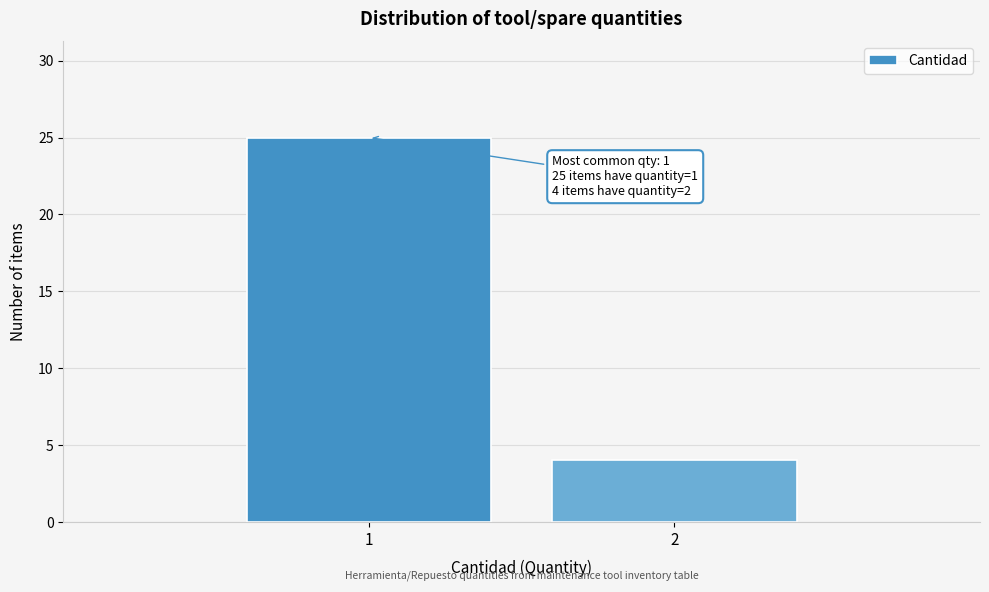

Reading right to left, list all the values displayed in this chart.

2=4	1=25